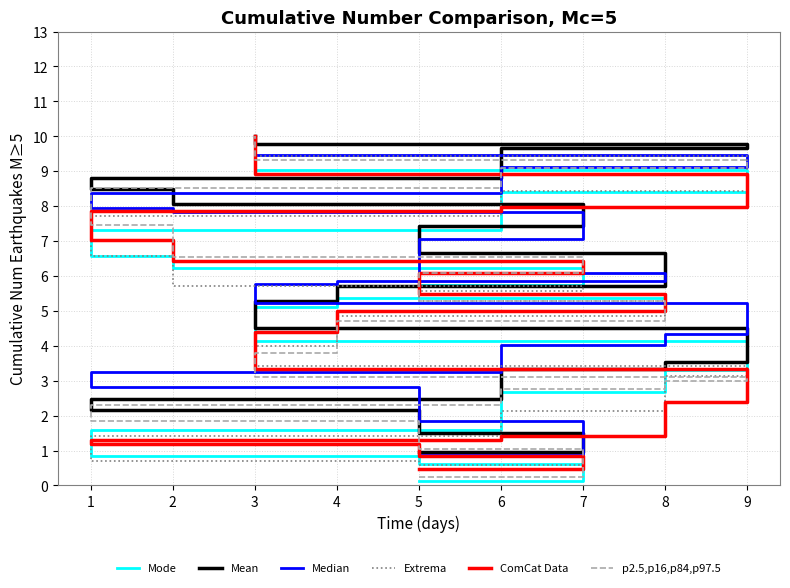

Where is Extrema nearest to the value 5?

4